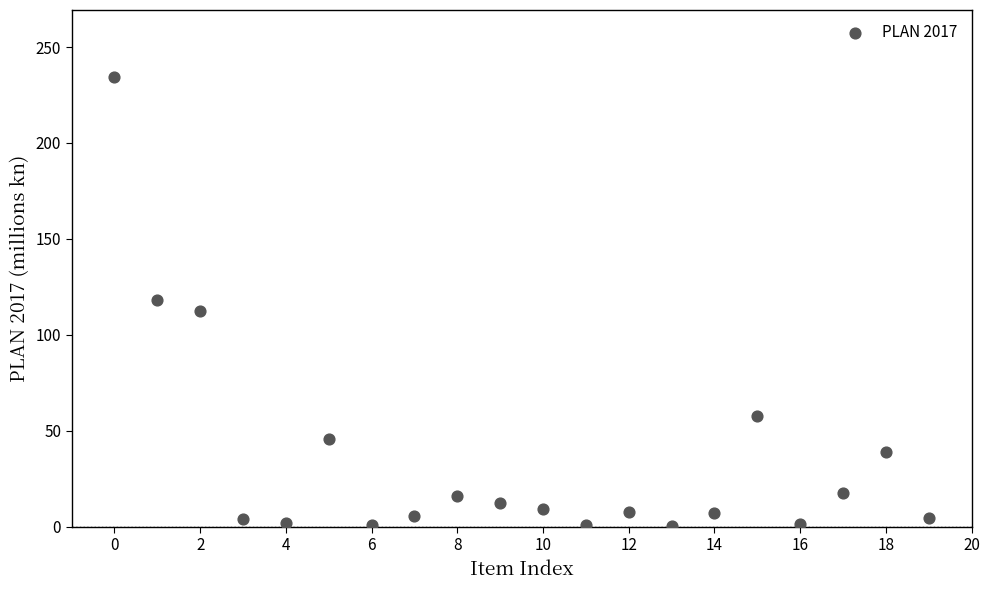

How many data points are displayed?

20